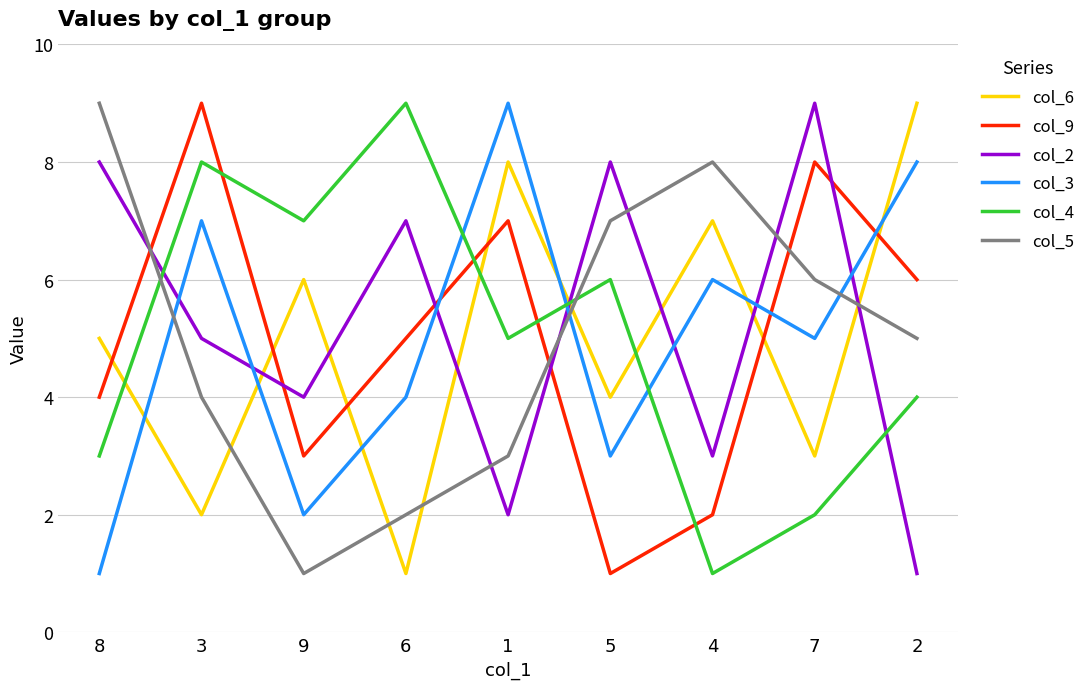

What is the total value across all series at 7?

33